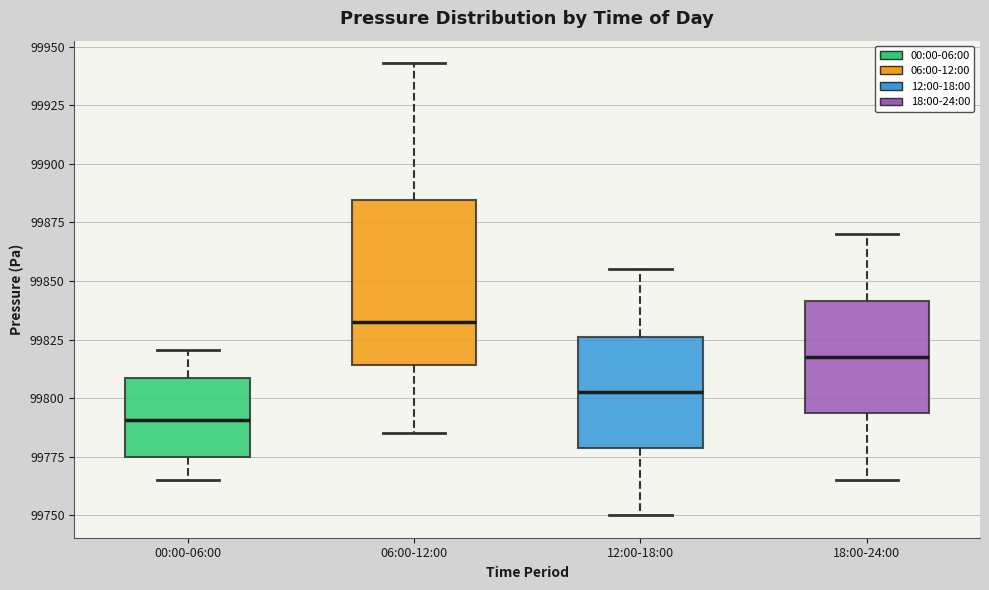

Which box has the lowest median line?

00:00-06:00